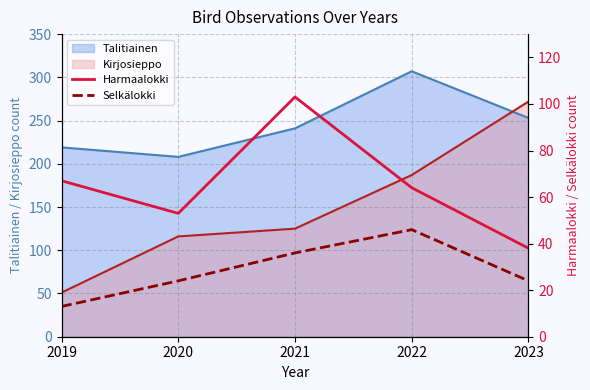

At which label does Talitiainen reach its peak?

2022